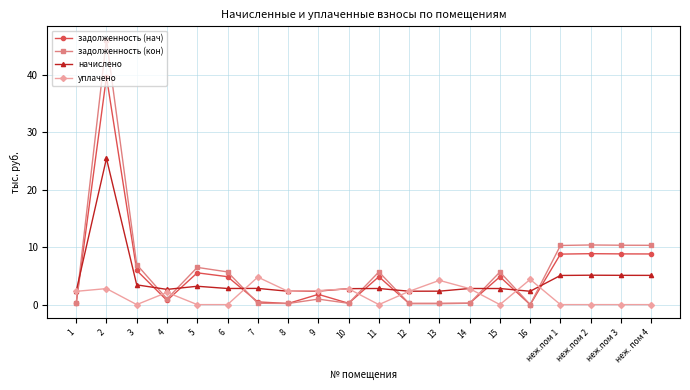

Is the value of уплачено at 4 greater than the value of задолженность (нач) at неж.пом 1?

No